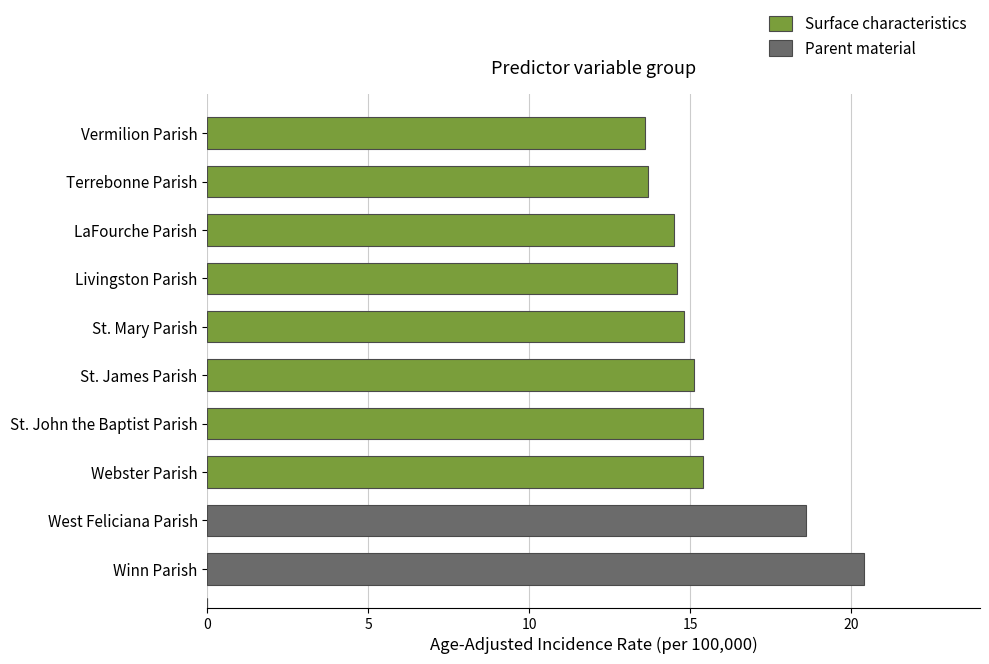

How many data points are less than 15?

5